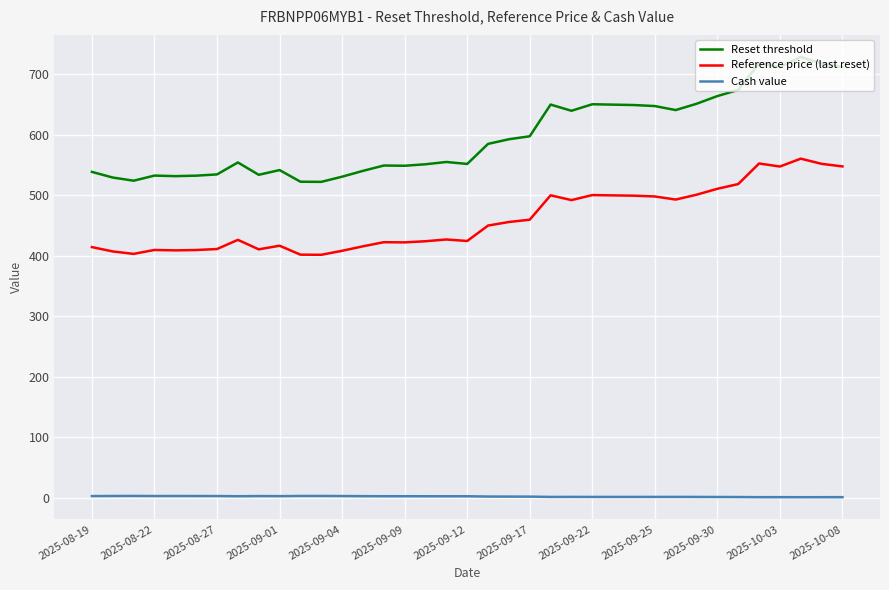

Does the chart display data point markers on the line(s)?

No